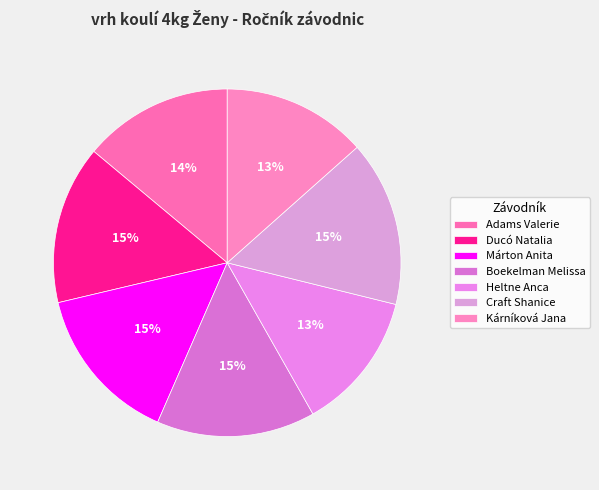

True or false: Márton Anita accounts for 15% of the total.

True